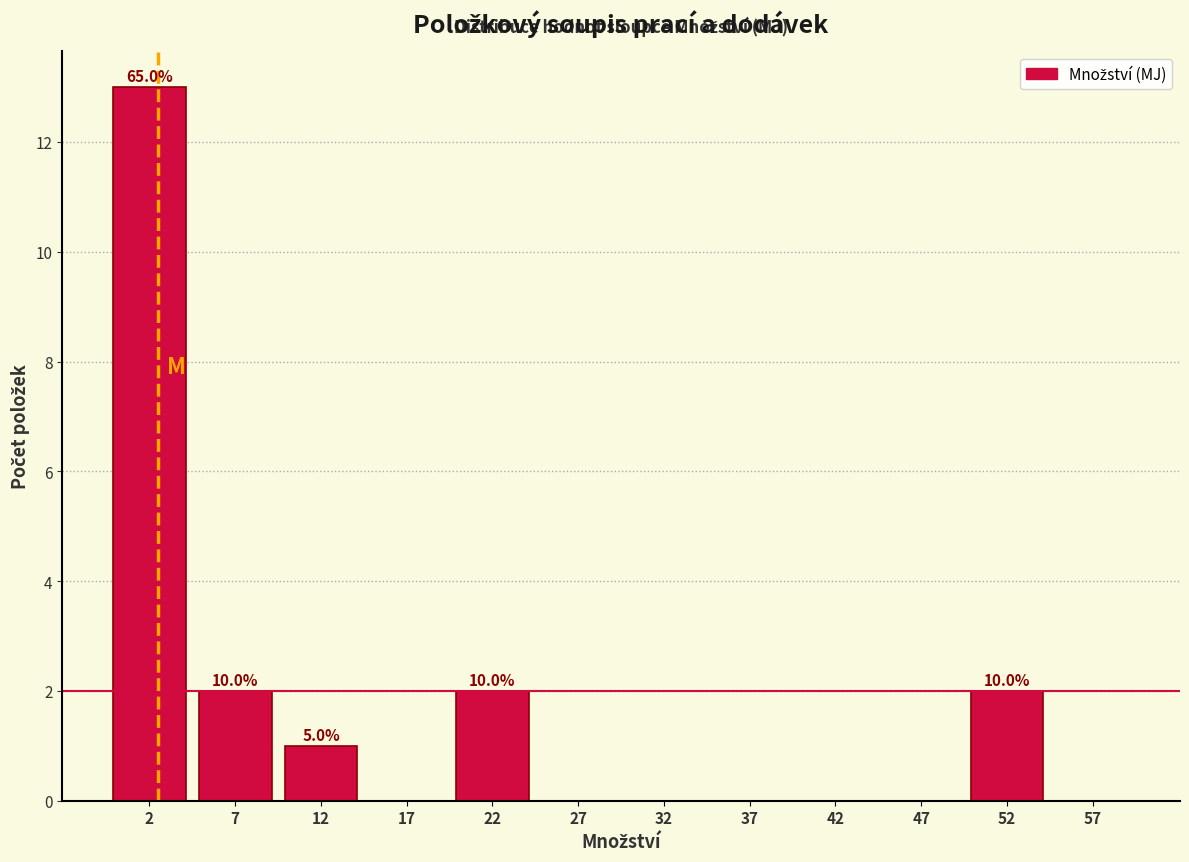

Over which range of the x-axis is the bar tallest?

0 to 5